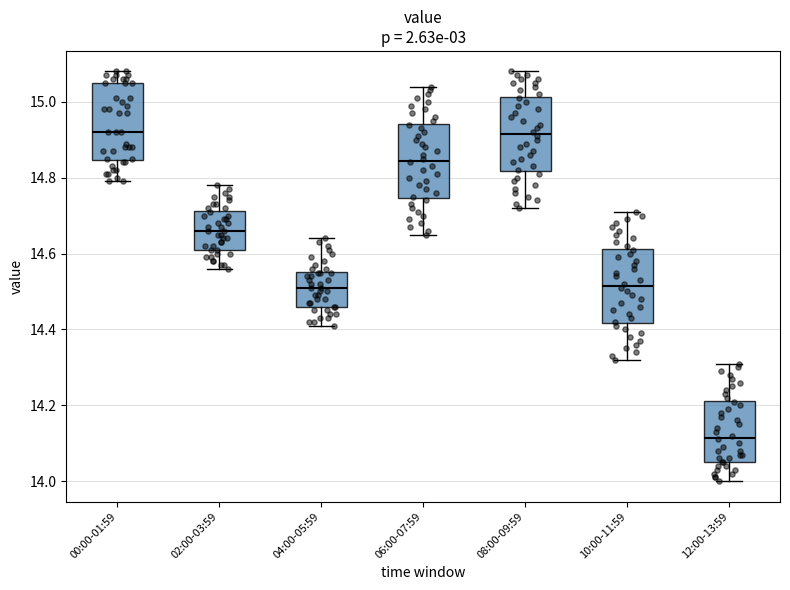

Reading left to right, read every box against the y-axis: the position of its median line, the range the box covers, and the ends of its whiskers. The values are not printed on the chart, so give them approximately, as read against the axis.

00:00-01:59: median 14.92, box 14.84 to 15.06, whiskers 14.80 to 15.08
02:00-03:59: median 14.66, box 14.62 to 14.72, whiskers 14.56 to 14.78
04:00-05:59: median 14.52, box 14.46 to 14.56, whiskers 14.42 to 14.64
06:00-07:59: median 14.84, box 14.74 to 14.94, whiskers 14.66 to 15.04
08:00-09:59: median 14.92, box 14.82 to 15.02, whiskers 14.72 to 15.08
10:00-11:59: median 14.52, box 14.42 to 14.62, whiskers 14.32 to 14.72
12:00-13:59: median 14.12, box 14.06 to 14.22, whiskers 14.00 to 14.32